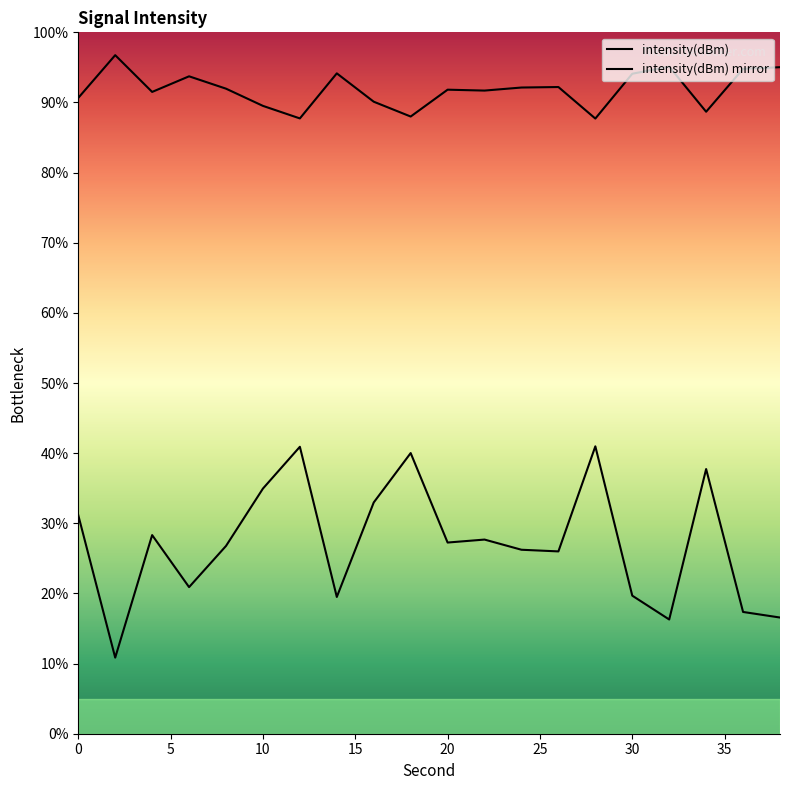

Count the number of values greater than 91.

13